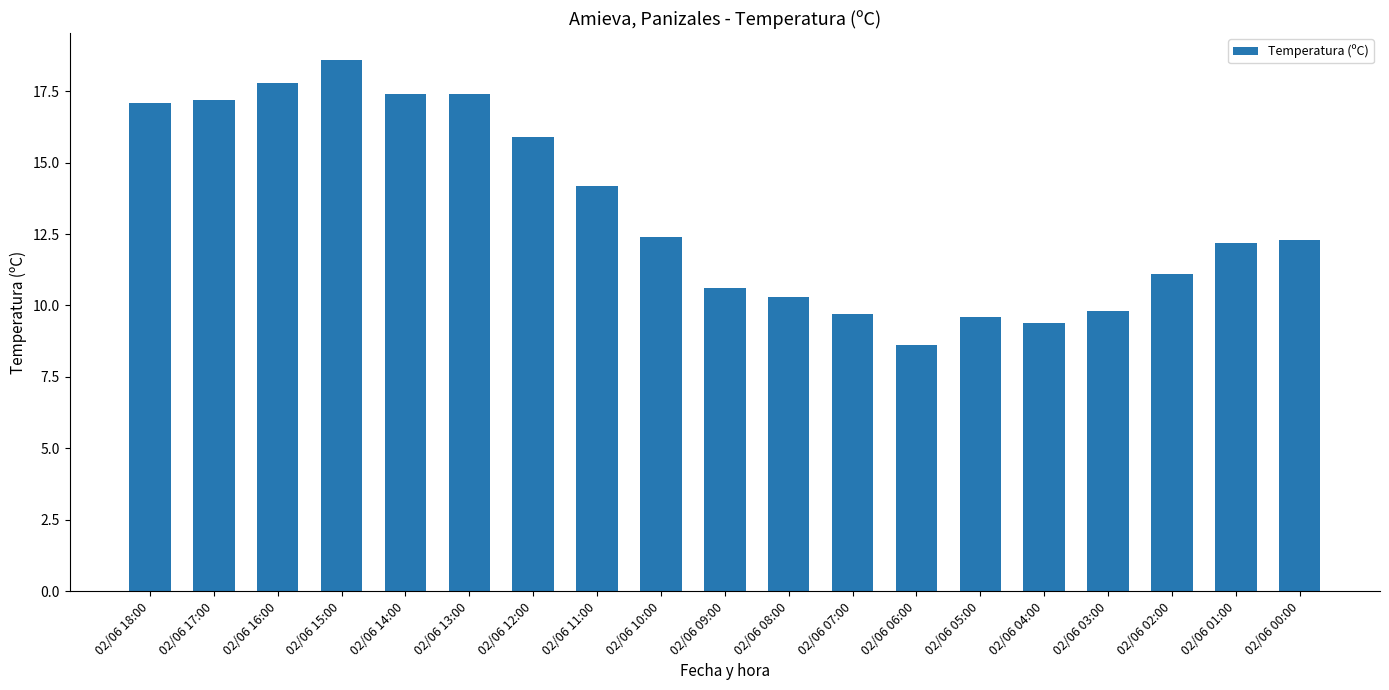

Are the bars horizontal?

No